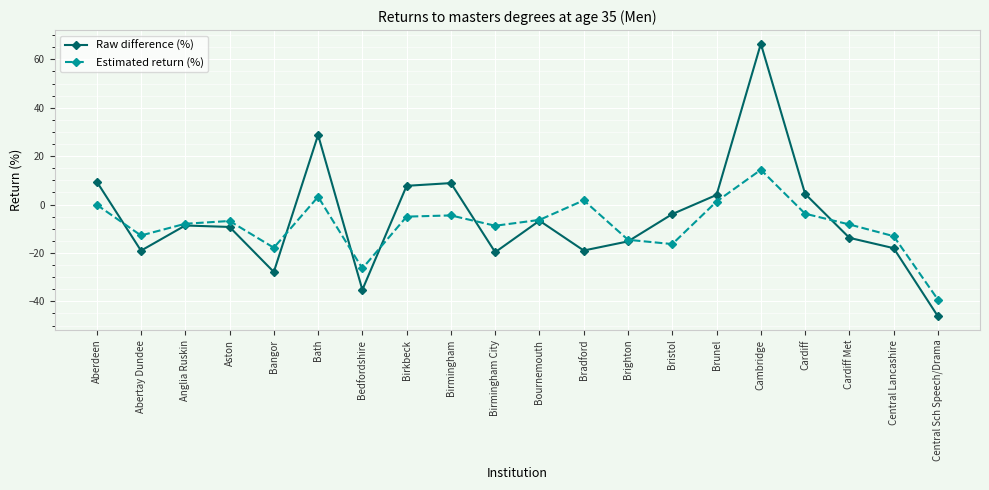

True or false: Raw difference (%) has more than 0 points higher than both neighbors.

True